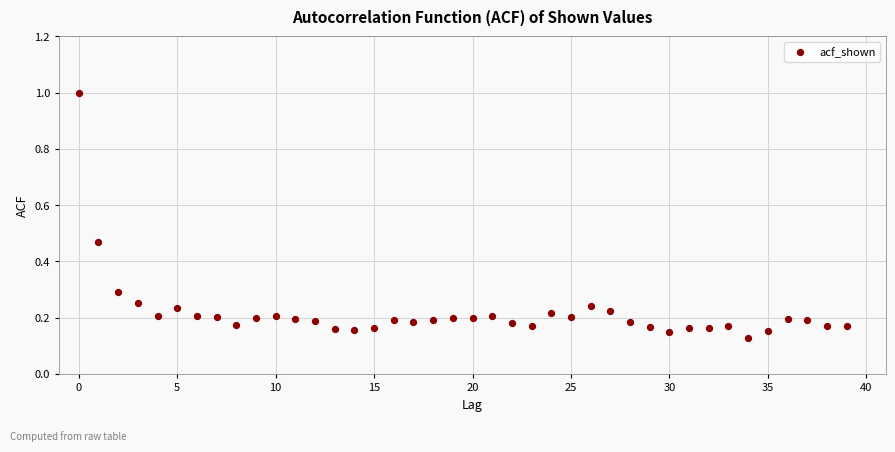

What is the range of Y values (max minus min)?

0.9